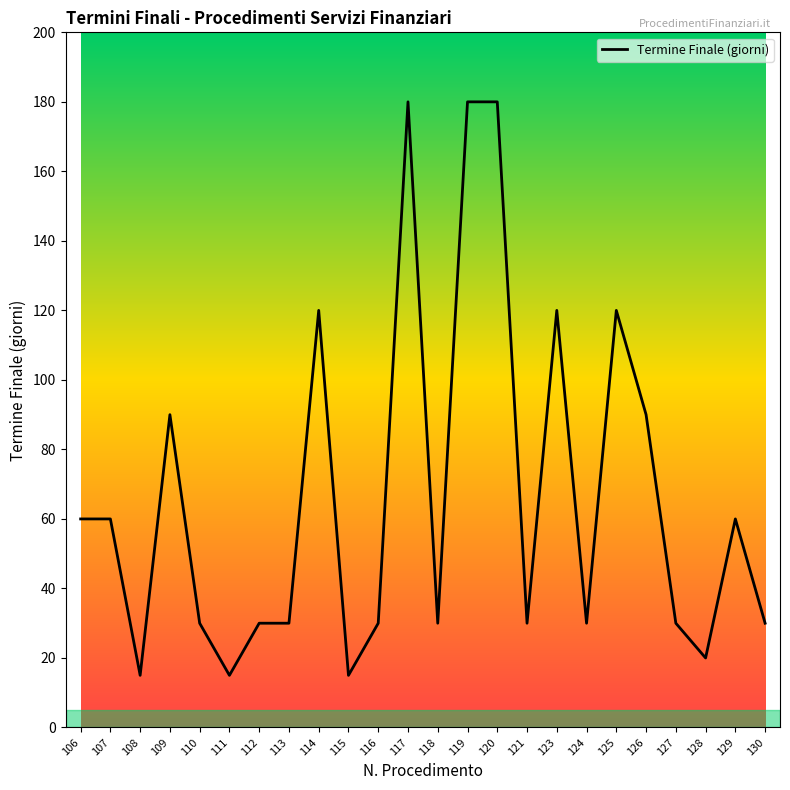

What is the greatest value displayed?

180